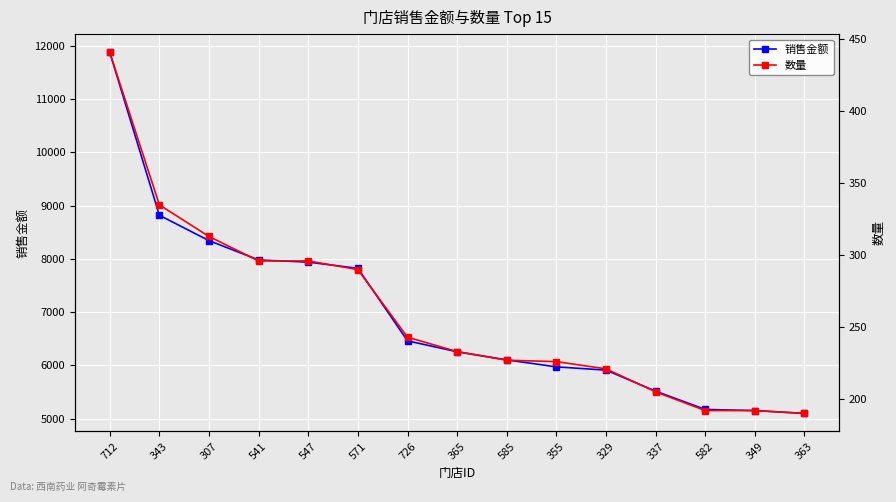

Which series has the widest spread of values?

销售金额